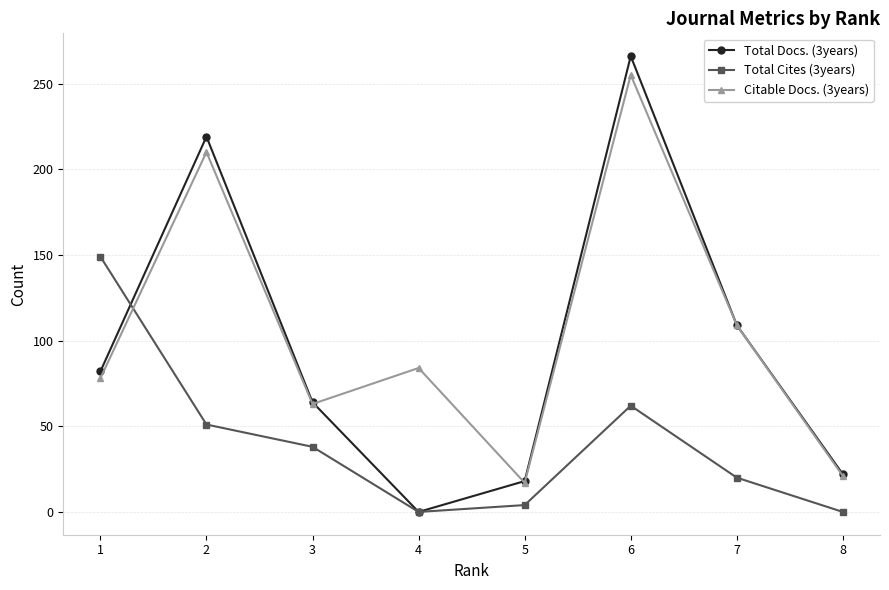

Which series changed the most between 2 and 7?

Total Docs. (3years)